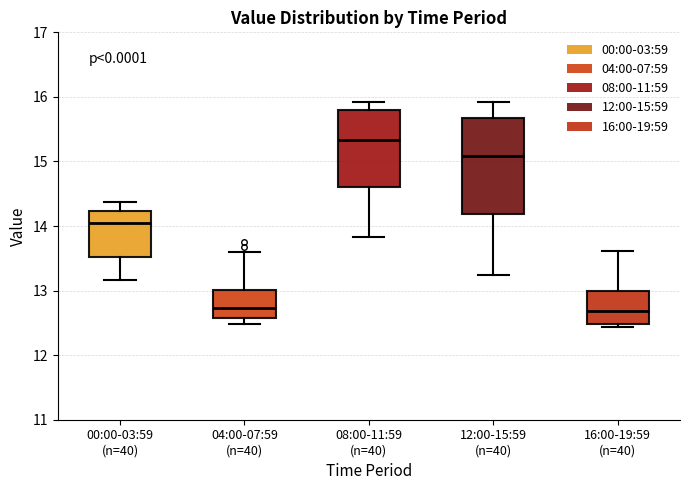

Reading left to right, transcribe this box plot: for each box, give where its median line is, the range the box spans, and where its two whiskers end, as read against the y-axis. The values are not printed on the chart, so give them approximately, as read against the axis.

00:00-03:59 (n=40): median 14.1, box 13.5 to 14.2, whiskers 13.2 to 14.4
04:00-07:59 (n=40): median 12.7, box 12.6 to 13.0, whiskers 12.5 to 13.6
08:00-11:59 (n=40): median 15.3, box 14.6 to 15.8, whiskers 13.8 to 15.9
12:00-15:59 (n=40): median 15.1, box 14.2 to 15.7, whiskers 13.2 to 15.9
16:00-19:59 (n=40): median 12.7, box 12.5 to 13.0, whiskers 12.4 to 13.6